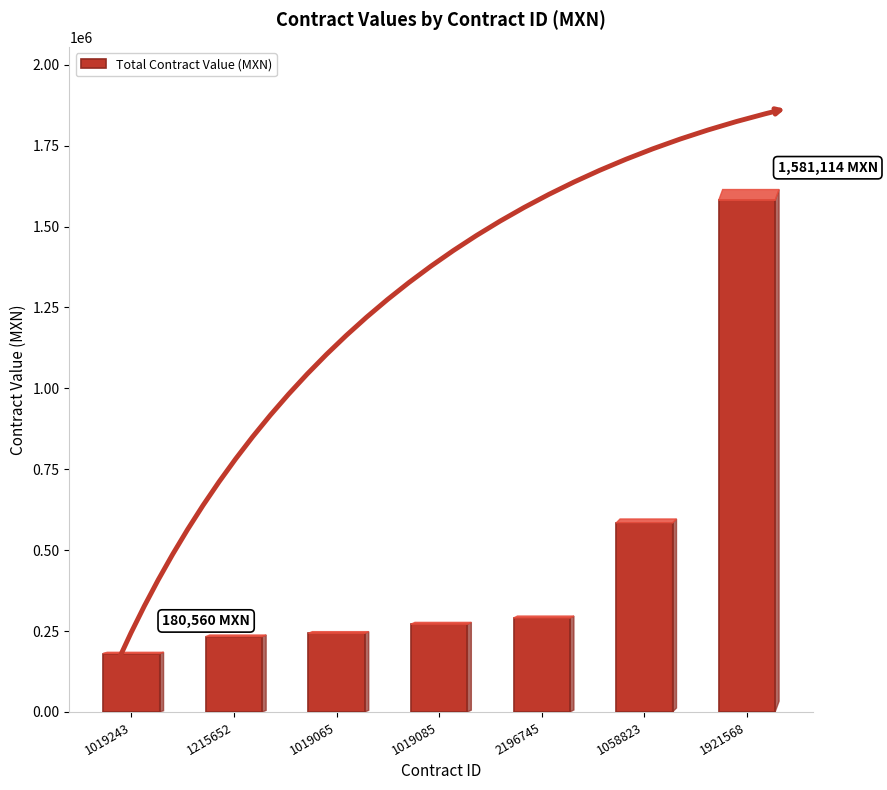

Reading right to left, transcribe all the data shown in this chart.

1581114.0	584042.4	290253.9	271117.6	243088.6	232885.5	180560.0